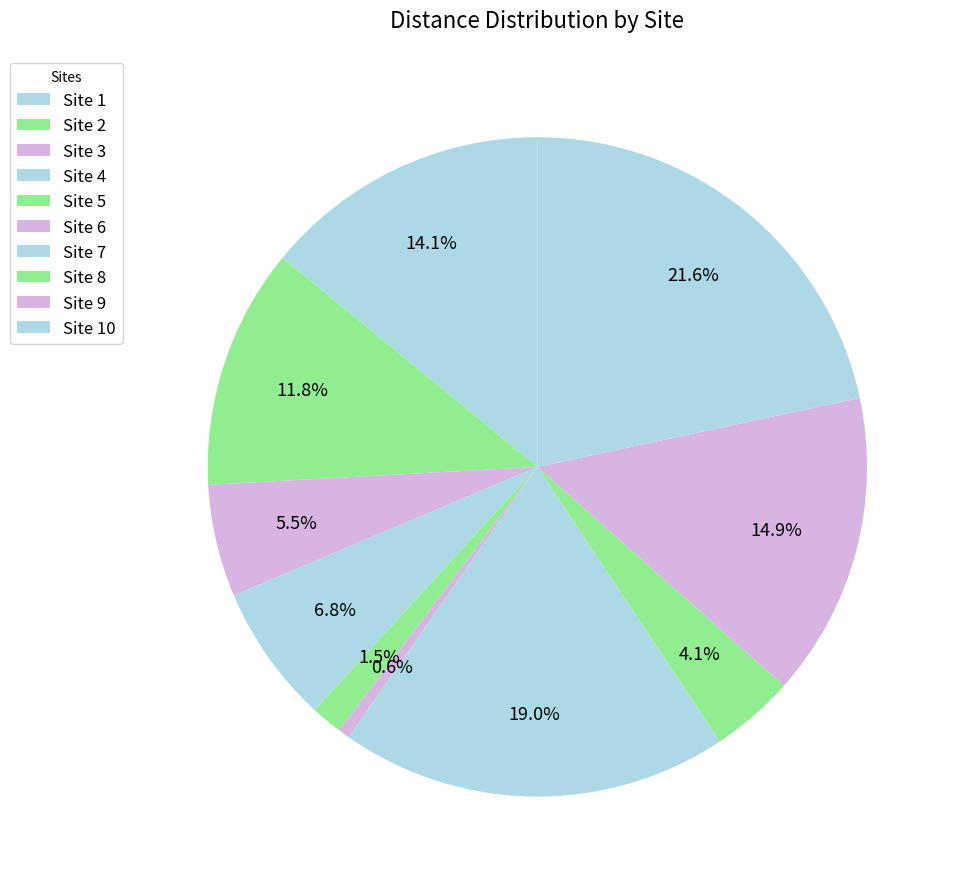

To the nearest percent, what portion does Site 8 represent?

4%